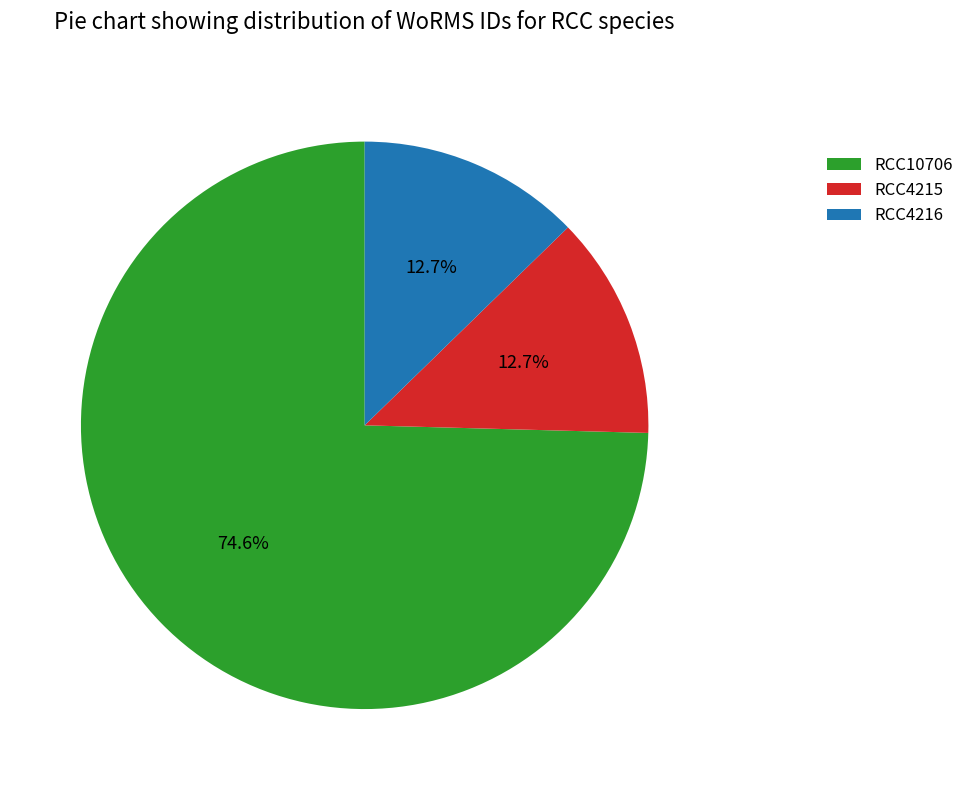

Is RCC10706 the majority of the pie?

Yes